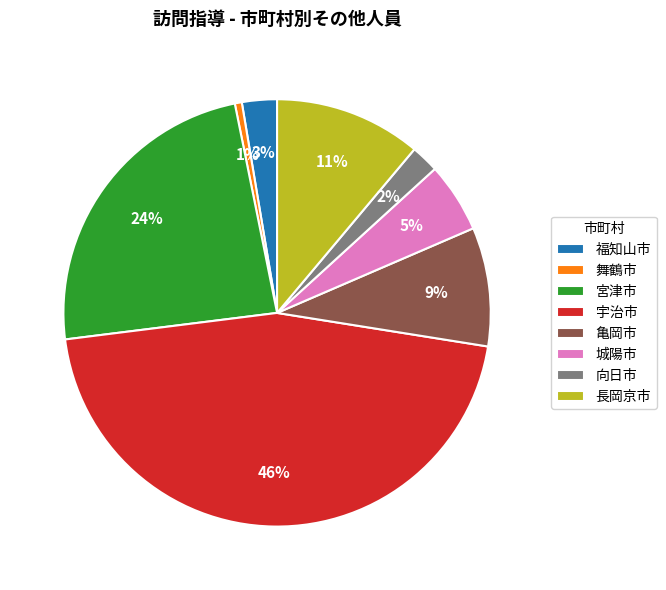

What is the ratio of the value at 福知山市 to the value at 亀岡市?

0.3